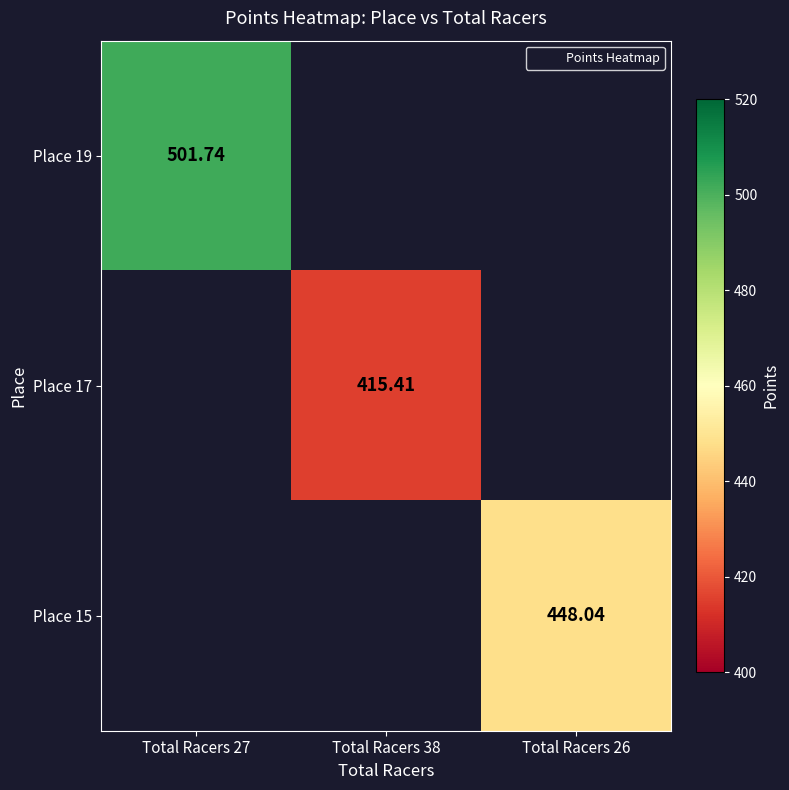

Which series has the largest range (max minus min)?

Place 19